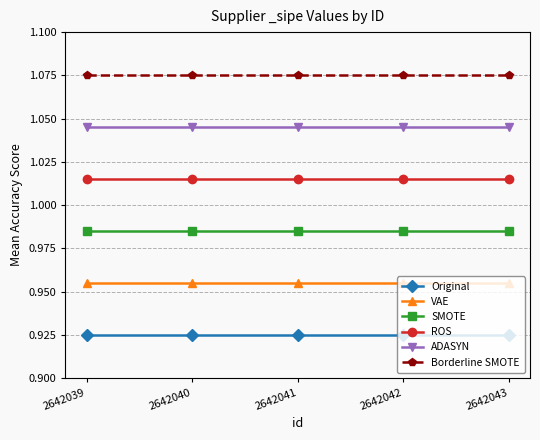

List the series in order of their overall mean, lowest first.

Original, VAE, SMOTE, ROS, ADASYN, Borderline SMOTE